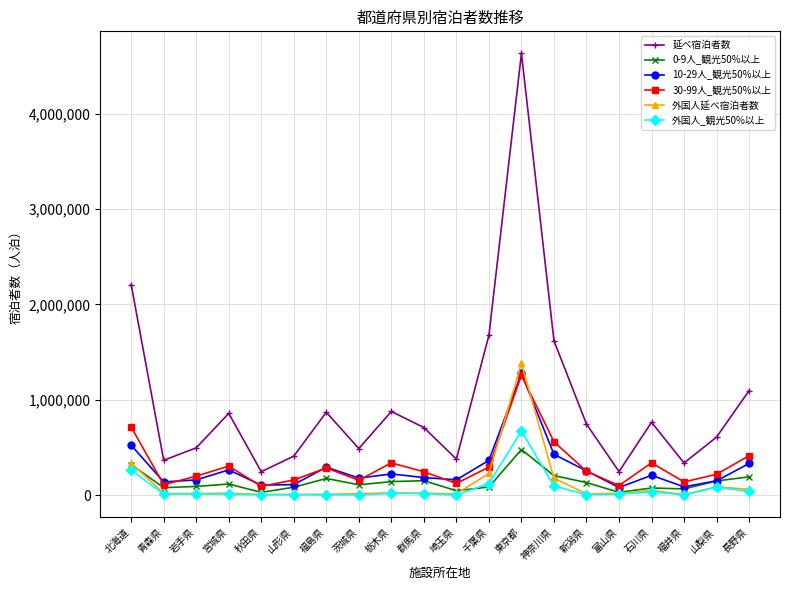

At which label does 外国人延べ宿泊者数 reach its peak?

東京都